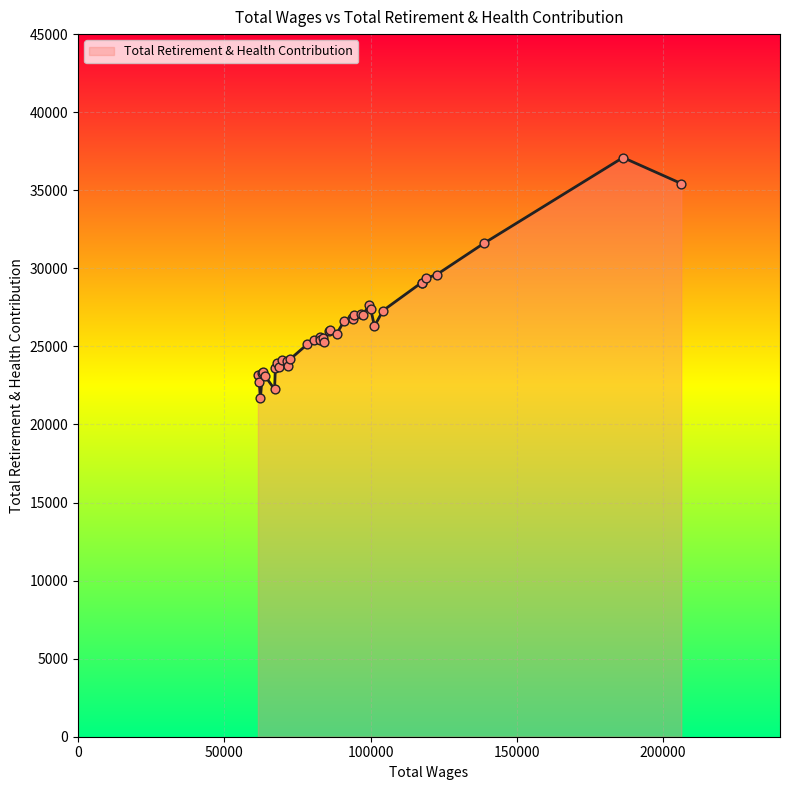

What is the ratio of the value at 20 to the value at 11?

0.9